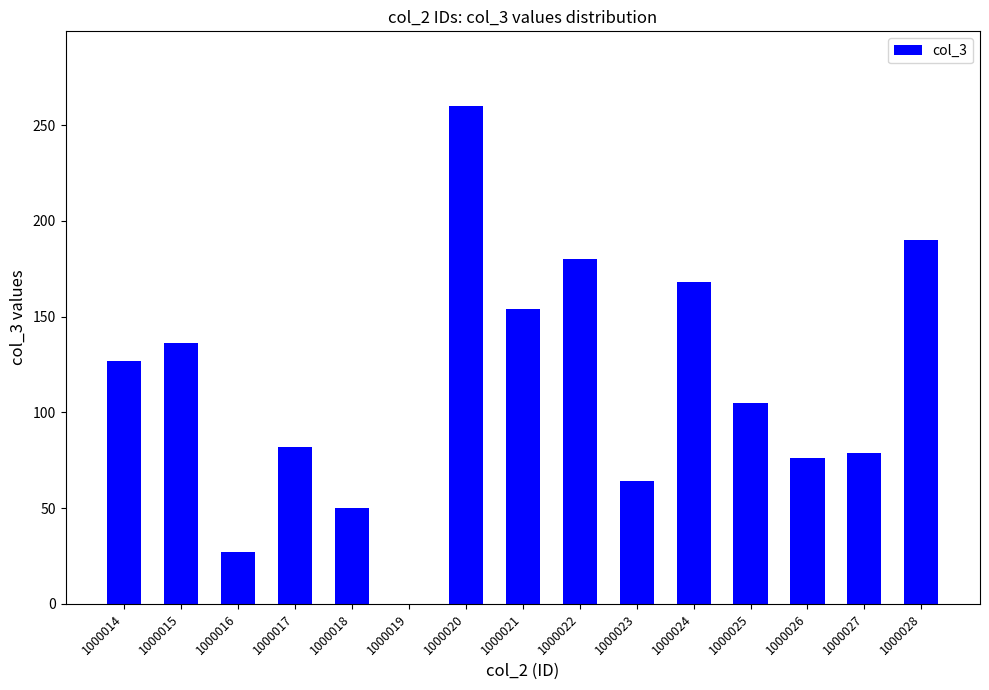

What is the difference between the values at 1000021 and 1000028?

36